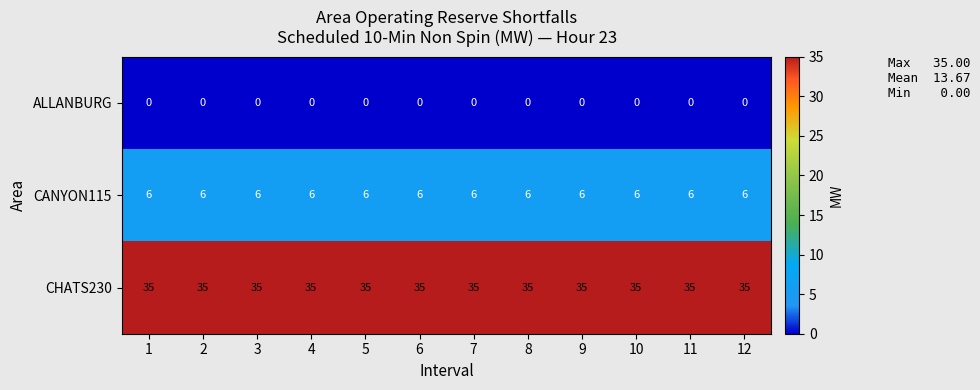

The value of CHATS230 at 5 is 35. True or false?

True